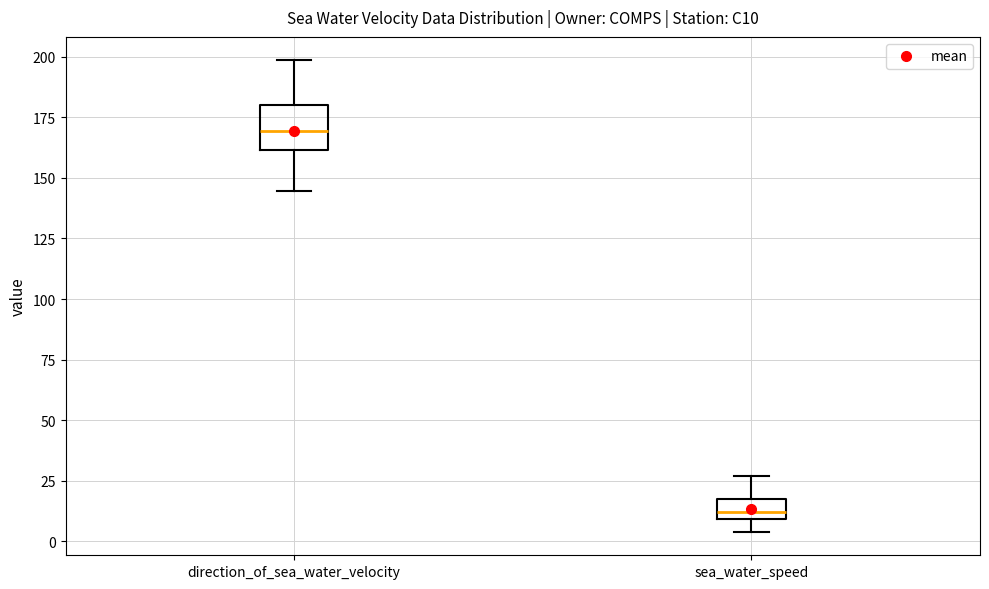

Where is the lower edge of the box for direction_of_sea_water_velocity on the y-axis? The values are not printed on the chart, so give them approximately, as read against the axis.

160